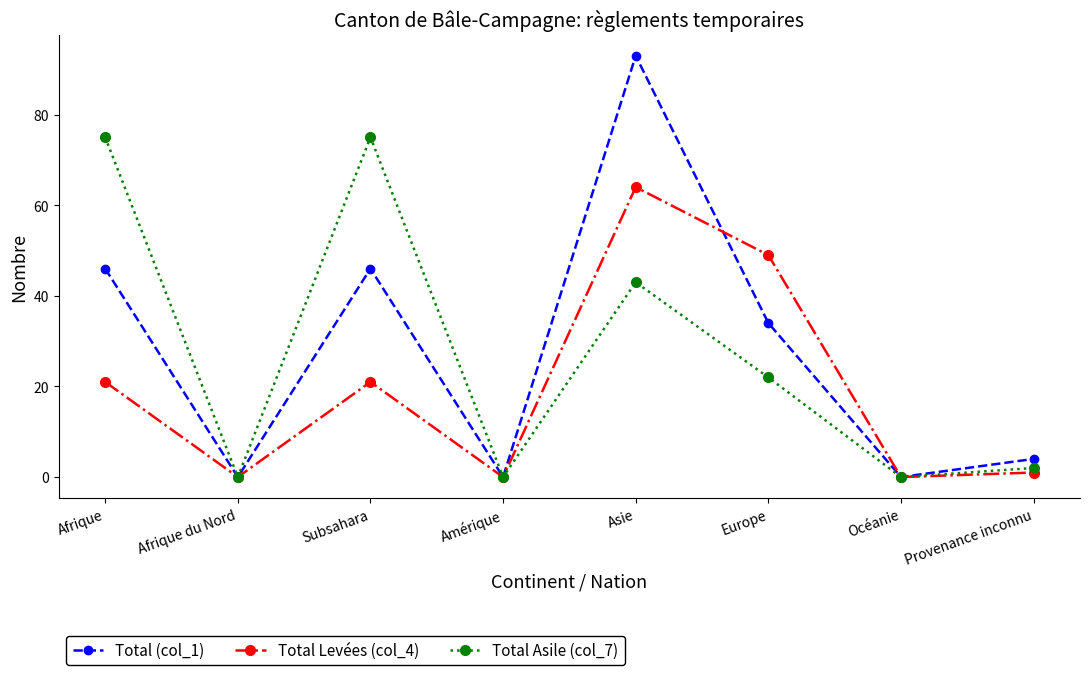

Reading right to left, extract all data points from this chart.

Total (col_1): Provenance inconnu=4	Océanie=0	Europe=34	Asie=93	Amérique=0	Subsahara=46	Afrique du Nord=0	Afrique=46
Total Levées (col_4): Provenance inconnu=1	Océanie=0	Europe=49	Asie=64	Amérique=0	Subsahara=21	Afrique du Nord=0	Afrique=21
Total Asile (col_7): Provenance inconnu=2	Océanie=0	Europe=22	Asie=43	Amérique=0	Subsahara=75	Afrique du Nord=0	Afrique=75